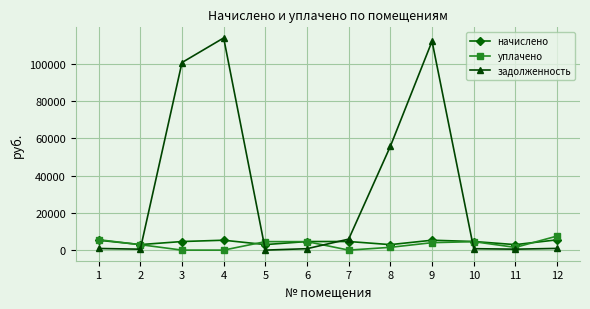

Which category has the highest value across all series?

4